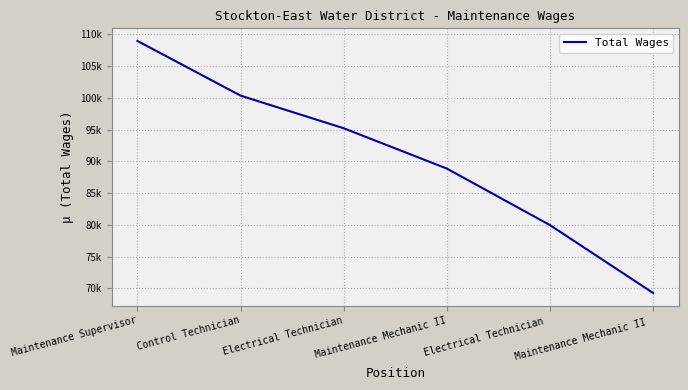

Is this an area chart (filled region under the line)?

No